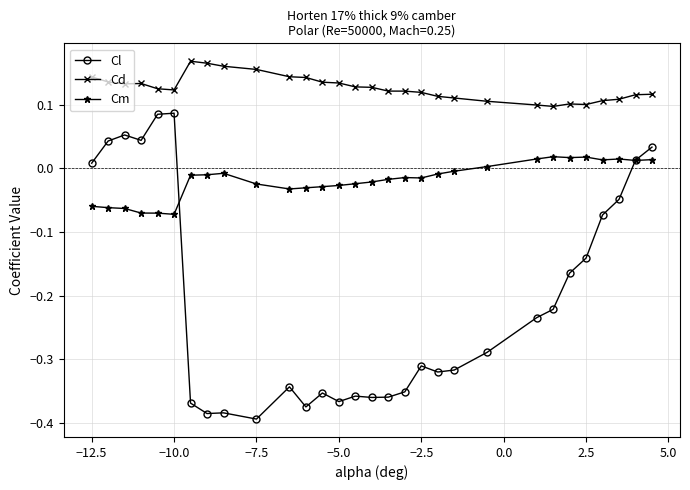

Count the number of data series in this chart.

3